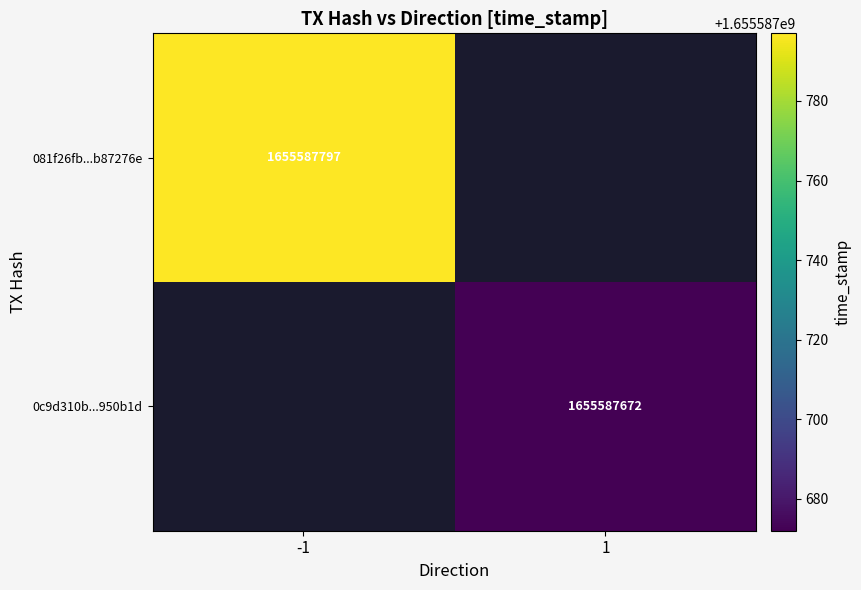

What value does the 0c9d310b9e8ad5da4789e10db7edf8f94950b1d series have at time_stamp, to the nearest 10?

1655587670